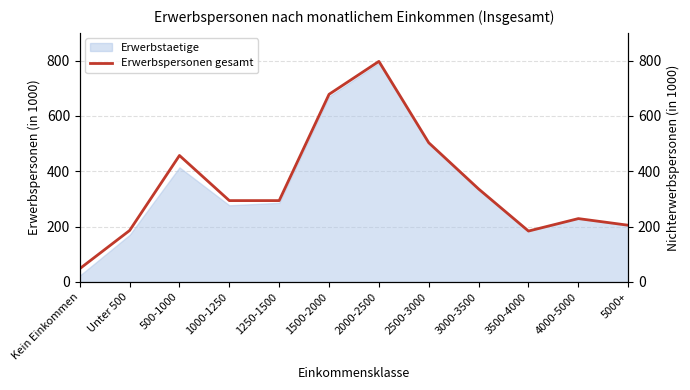

At which label does the data first exceed 294?

500-1000